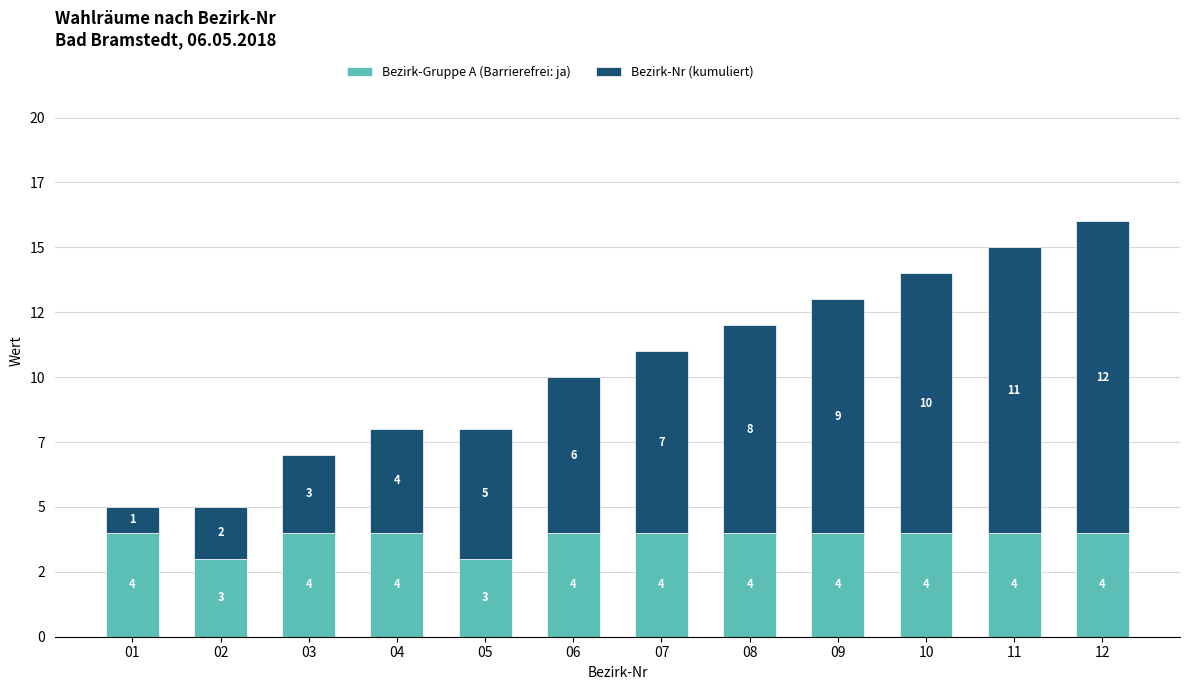

Rank the categories by Bezirk-Gruppe A (Barrierefrei: ja) value from highest to lowest.

01, 03, 04, 06, 07, 08, 09, 10, 11, 12, 02, 05